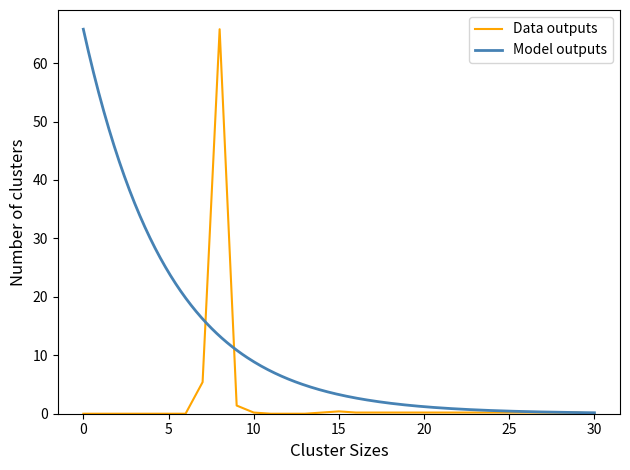

The Data outputs series shows 0.2 at 25. True or false?

True